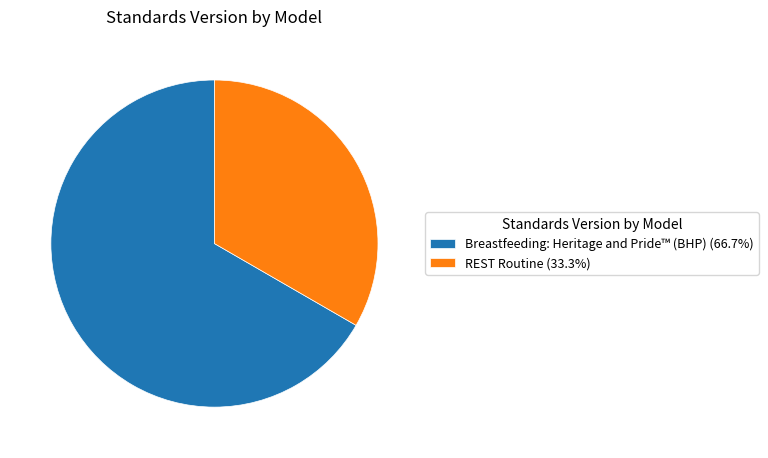

Is the sum of Breastfeeding: Heritage and Pride™ (BHP) (66.7%) and REST Routine (33.3%) greater than half?

Yes